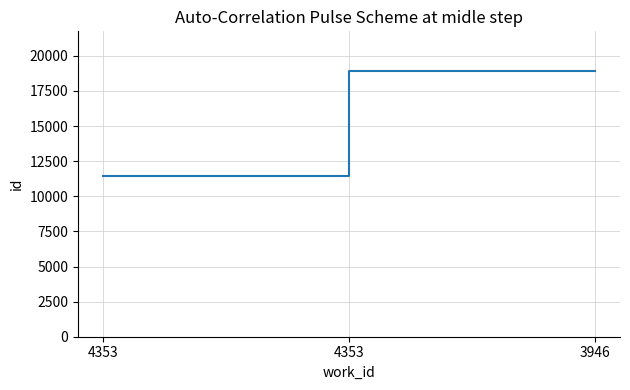

How many distinct data groups are displayed?

1